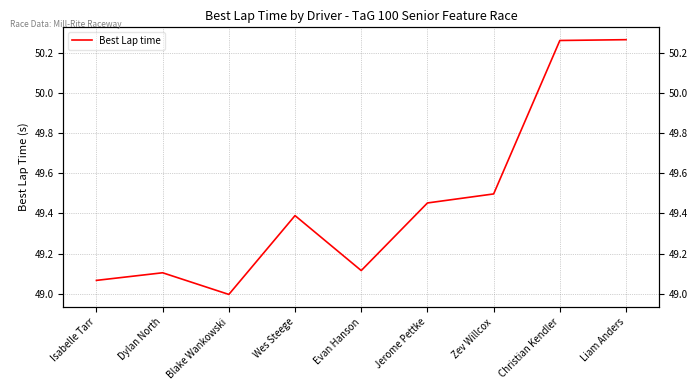

What is the value of the 1st point from the left?

49.1